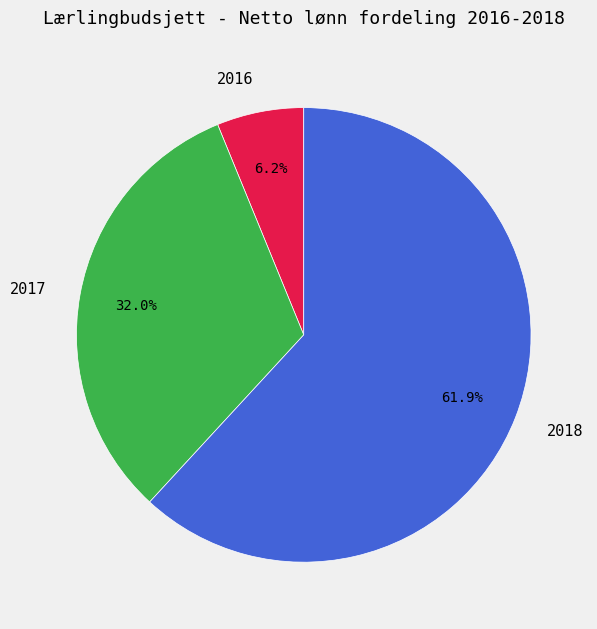

Between 2018 and 2016, which is larger?

2018